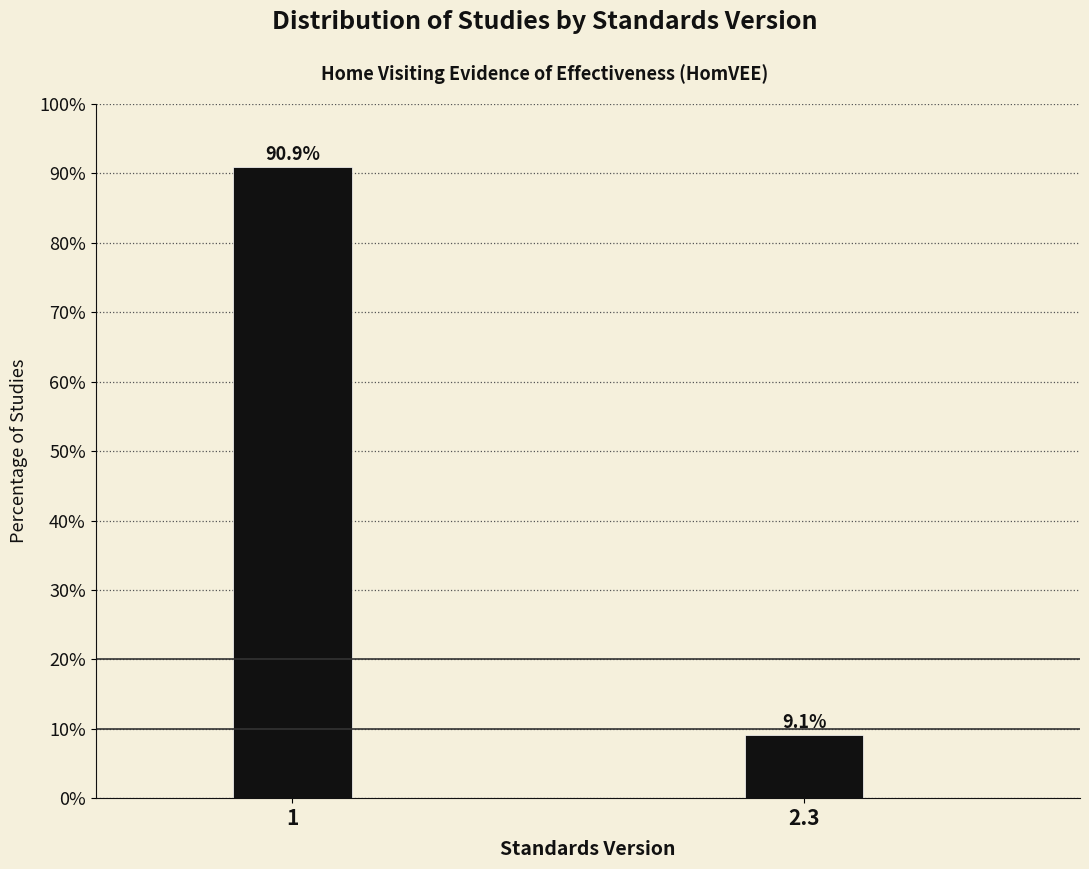

Reading left to right, extract all data points from this chart.

90.9	9.1